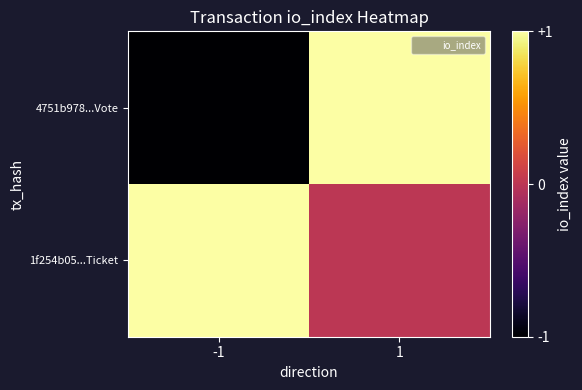

Reading left to right, transcribe all the data shown in this chart.

4751b978...Vote: -1=-1	1=1
1f254b05...Ticket: -1=1	1=0